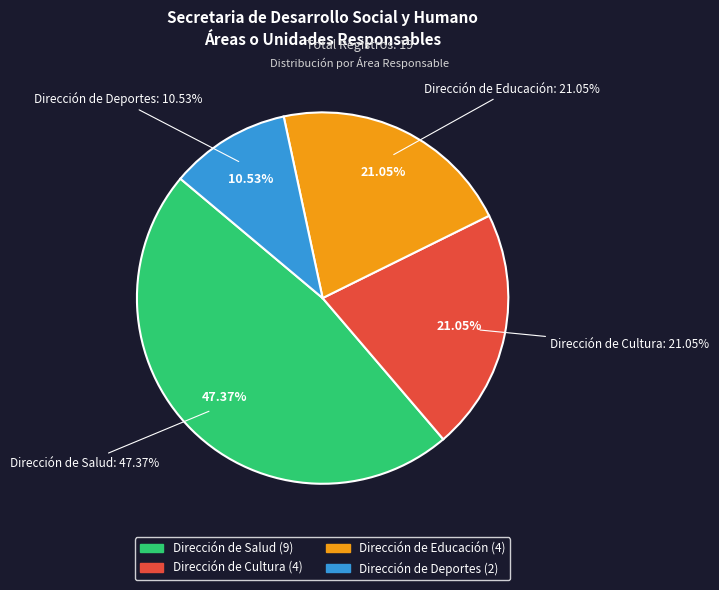

To the nearest percent, what is the average slice percentage?

25%